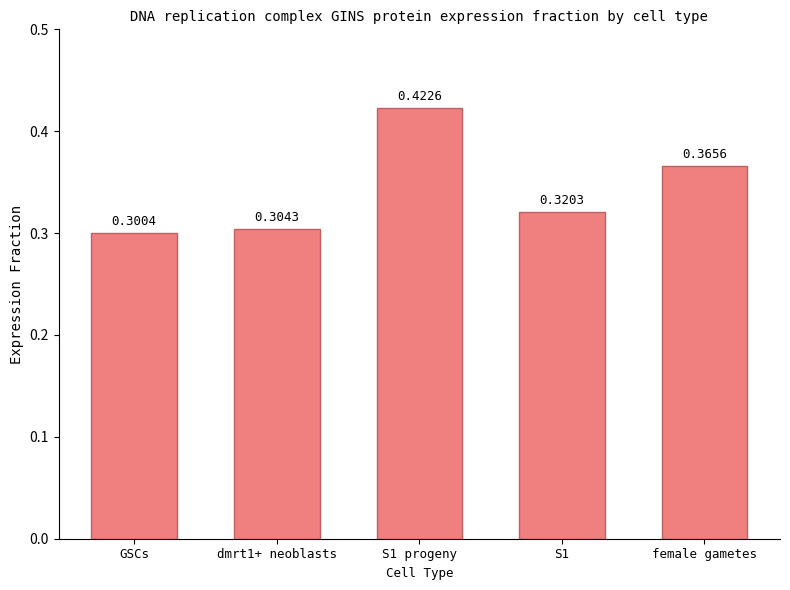

Rank the categories by value from highest to lowest.

S1 progeny, female gametes, S1, dmrt1+ neoblasts, GSCs